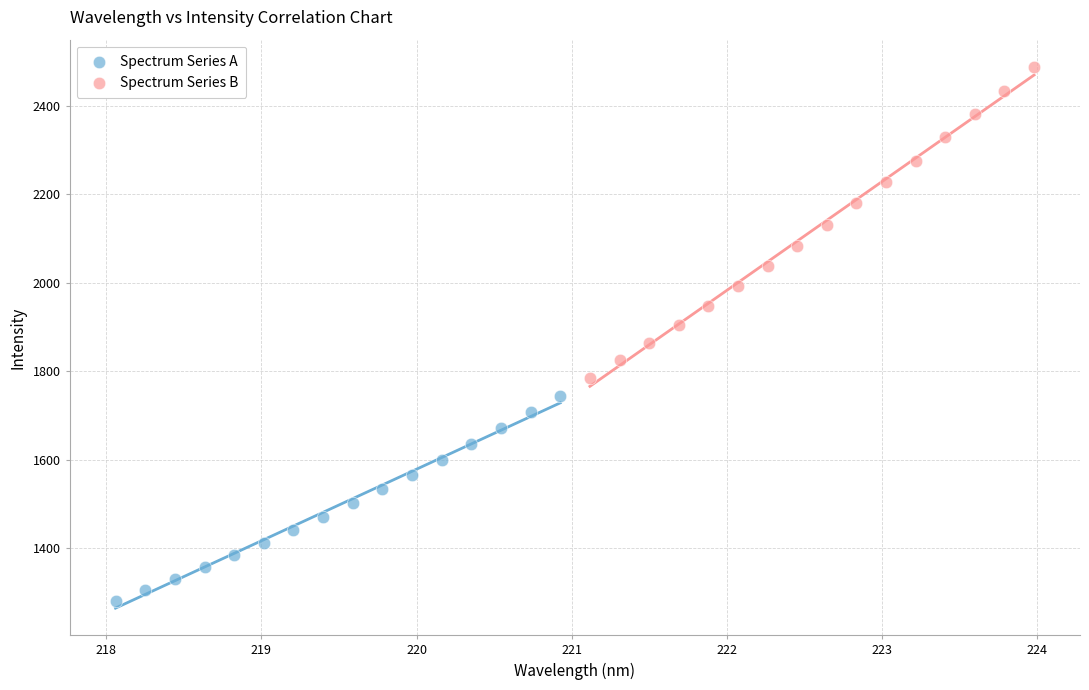

What are all the series names shown in the legend?

Spectrum Series A, Spectrum Series B